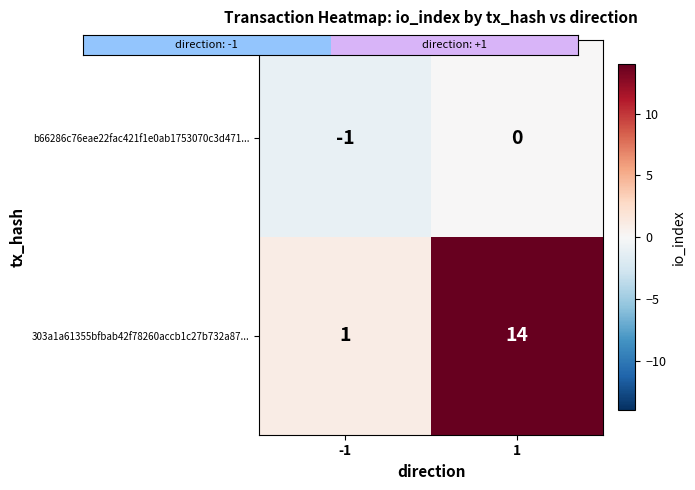

What is the sum of the 303a1a61355bfbab42f78260accb1c27b732a87... values at 1 and -1?

15